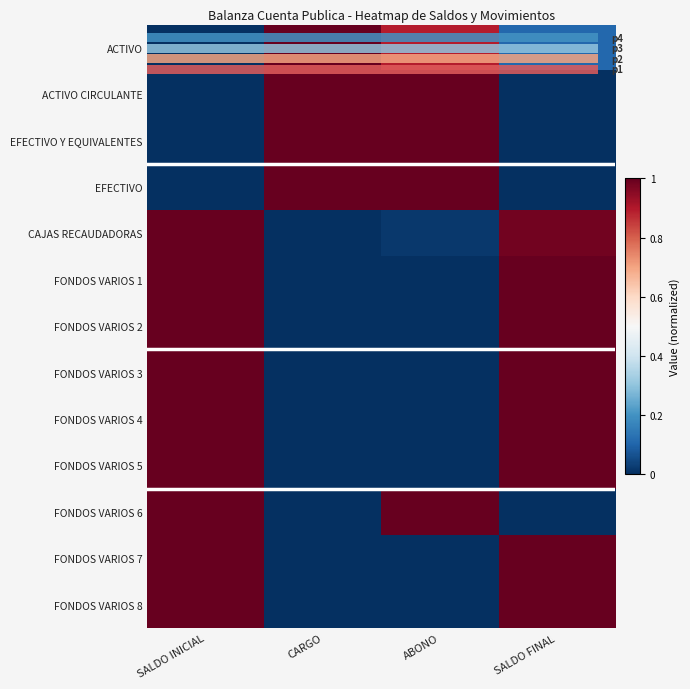

What is the difference between the maximum and minimum values in the ACTIVO series?

1.0